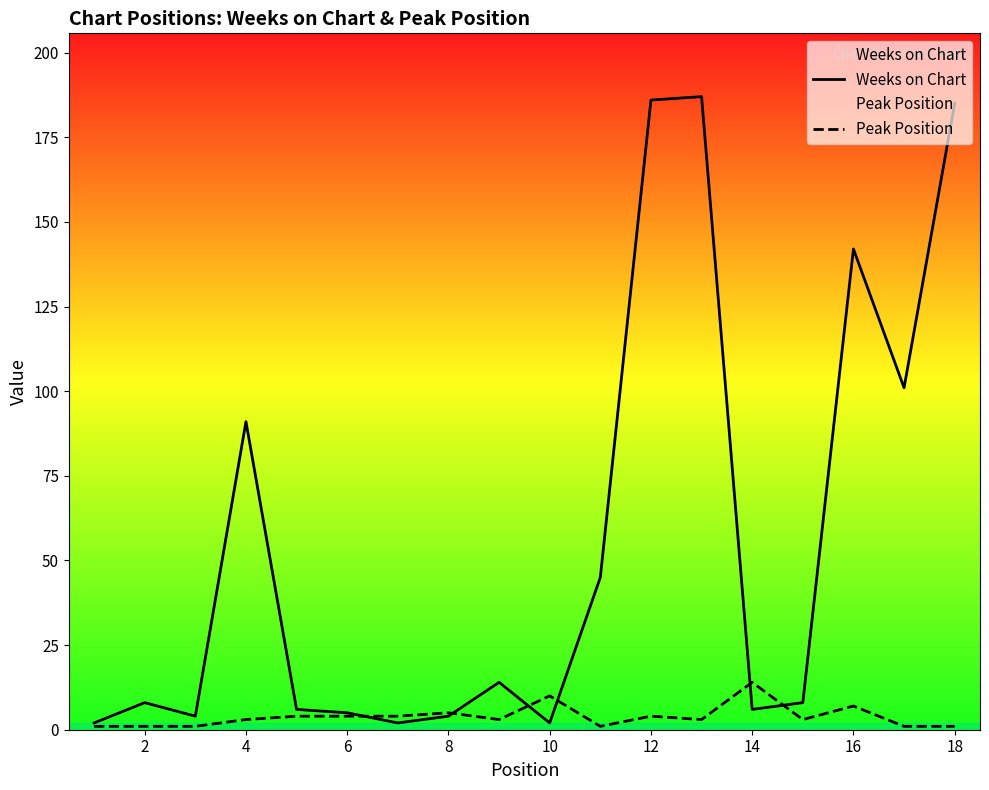

Where is Peak Position nearest to the value 7?

16